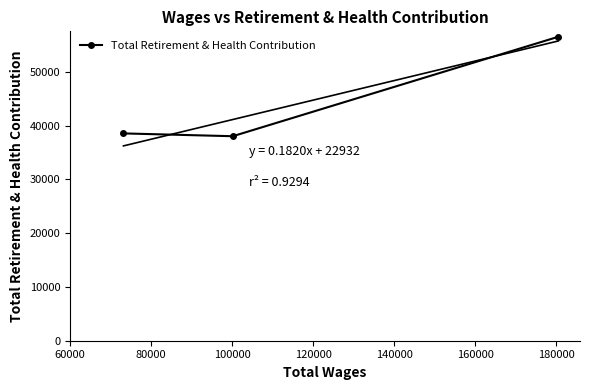

What is the highest value of the Total Retirement & Health Contribution series?

56552